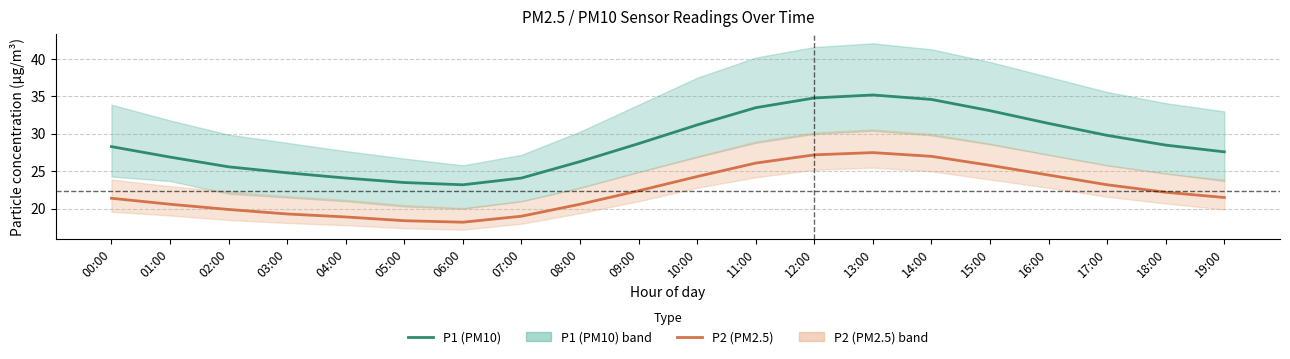

Where is P2 (PM2.5) nearest to the value 22?

18:00